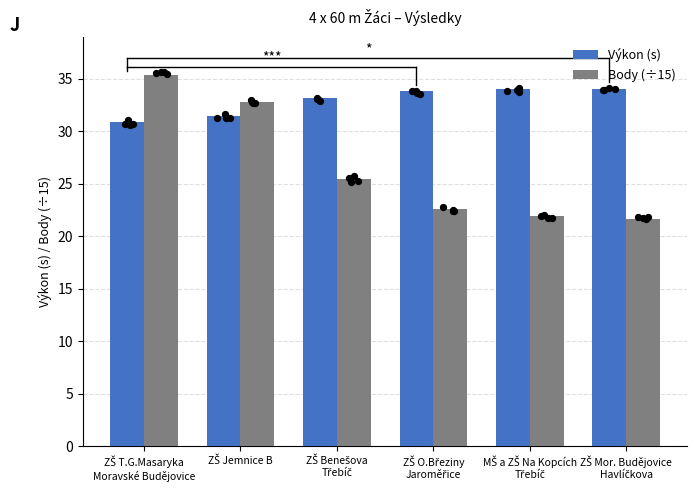

At which category is the sum across all series the highest?

ZŠ T.G.Masaryka
Moravské Budějovice